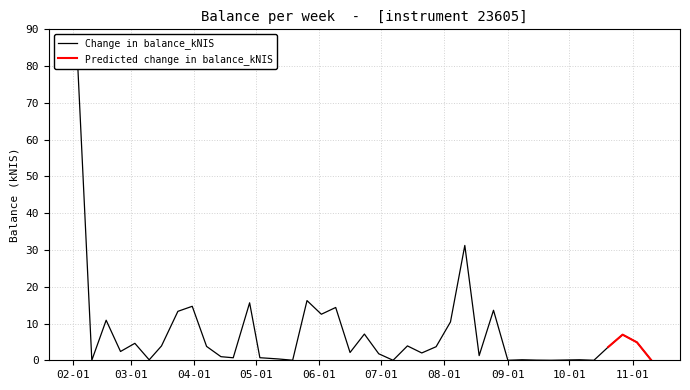

True or false: the data shows 3.6 at 2022-10-20.

True